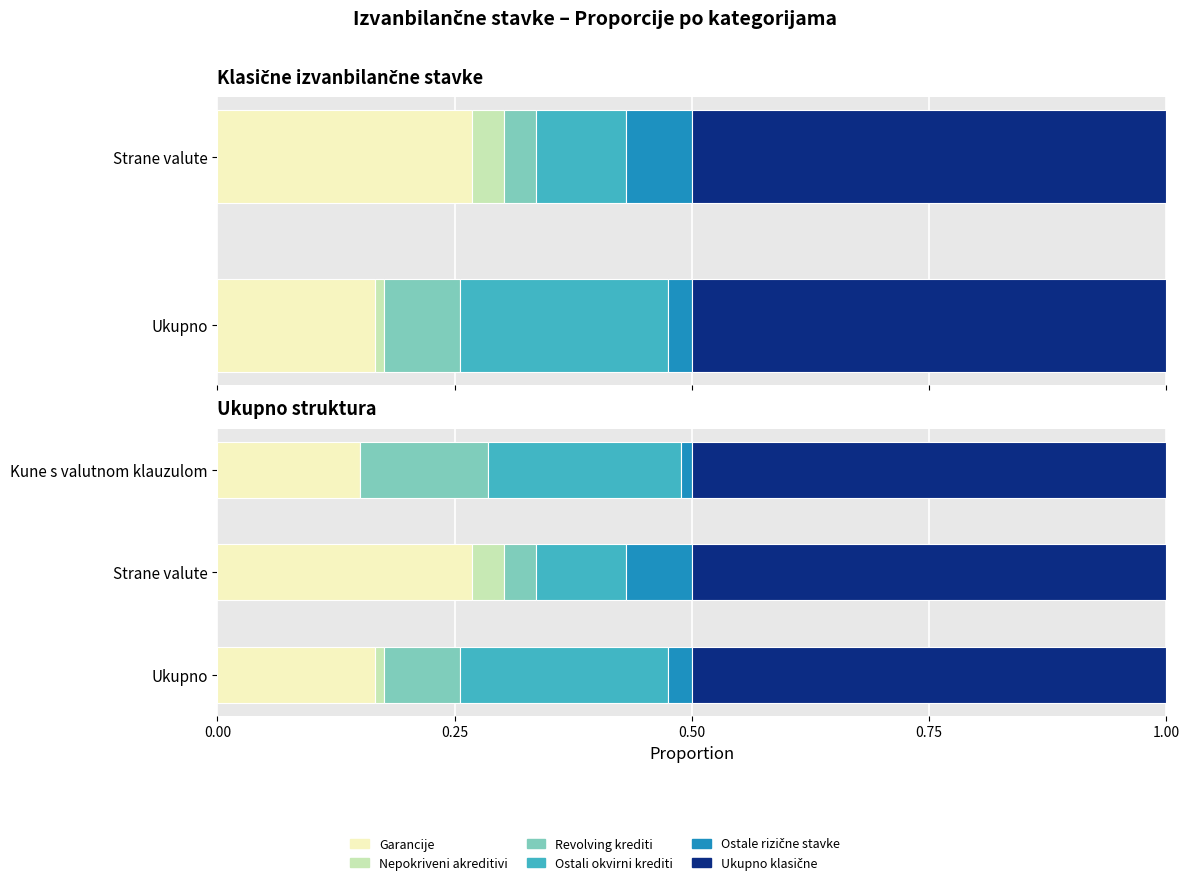

At how many categories does at least one series exceed 0?

3